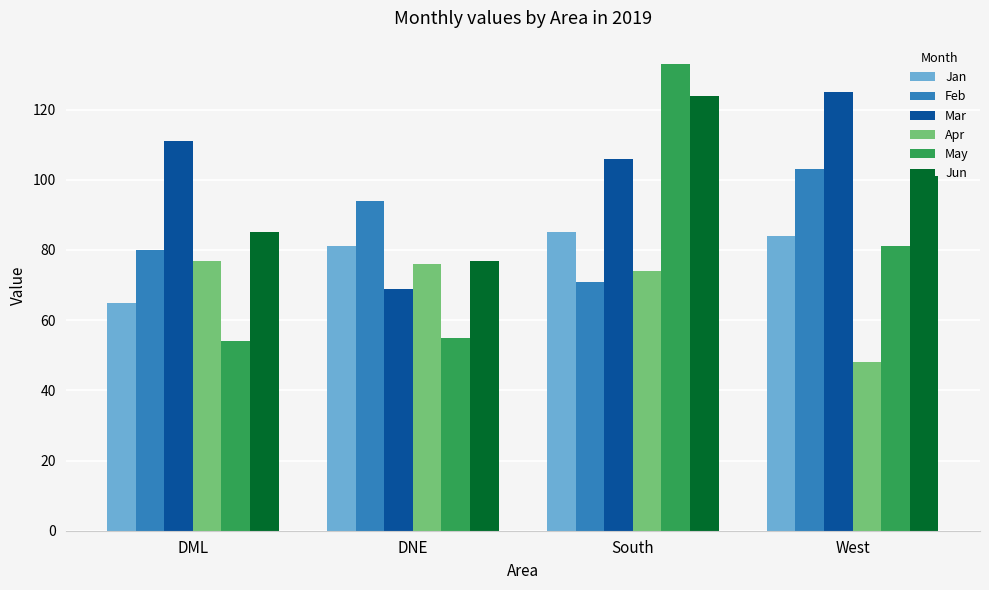

Which label corresponds to the largest value in the chart?

South